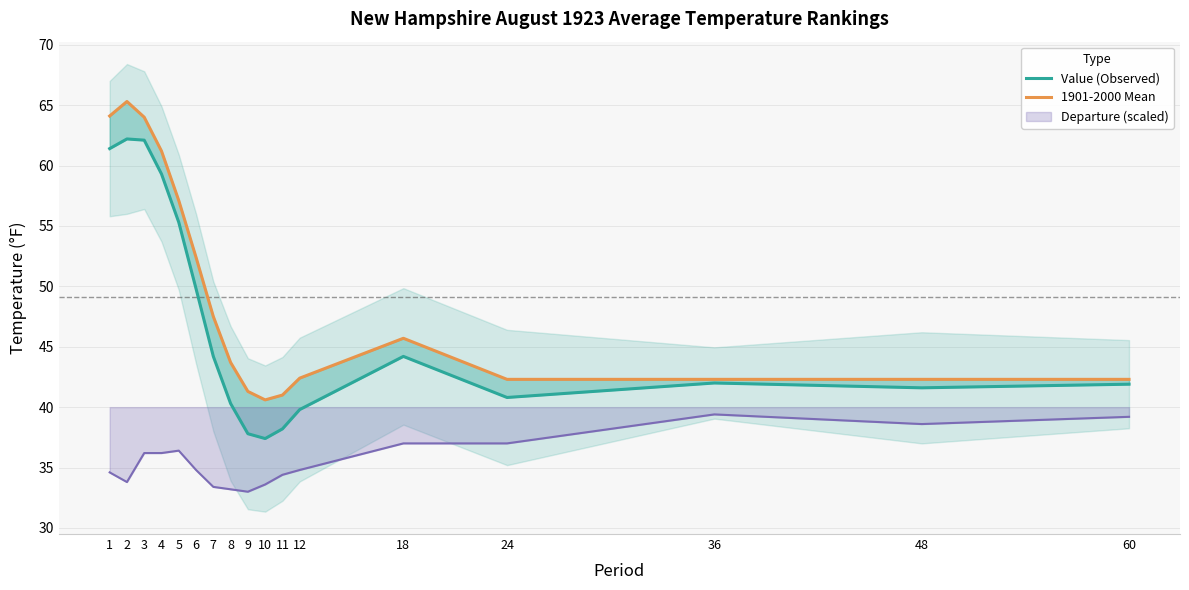

Where is Value (Observed) nearest to the value 49?

6